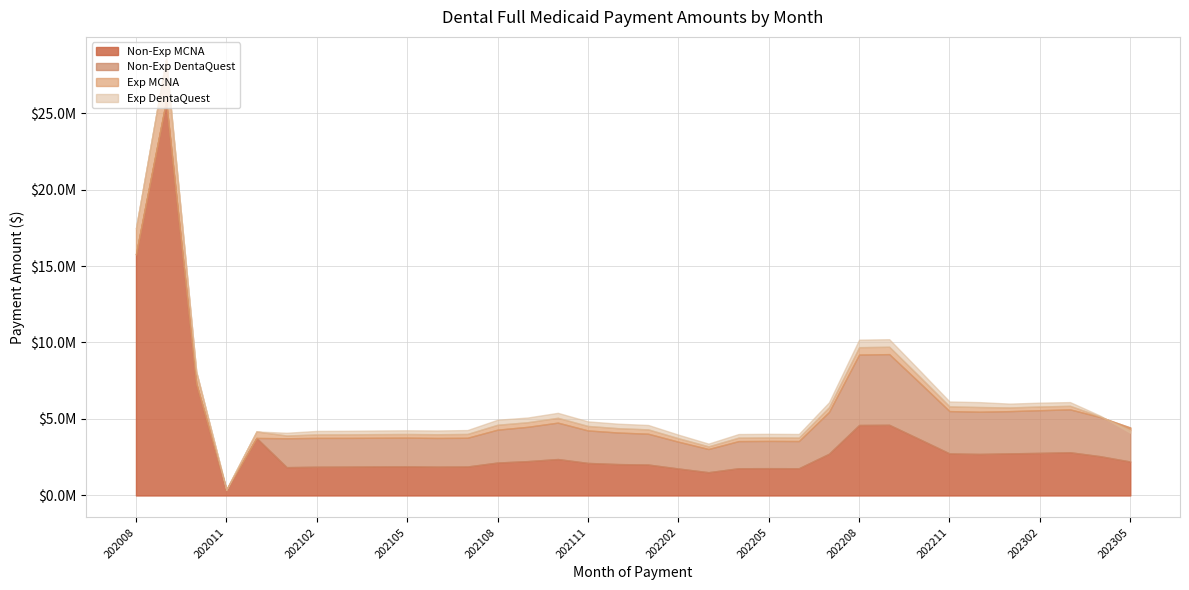

What are all the series names shown in the legend?

Non-Exp MCNA, Non-Exp DentaQuest, Exp MCNA, Exp DentaQuest